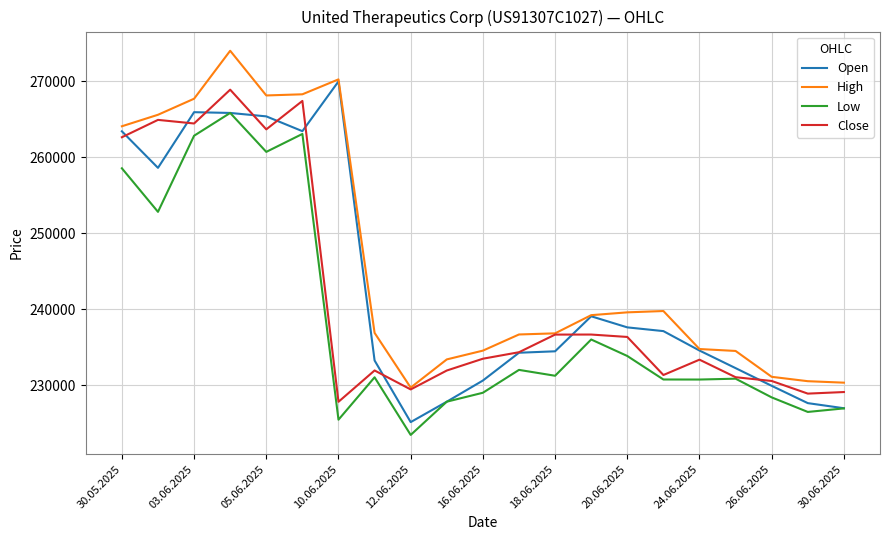

Which series has the largest total across all categories?

High